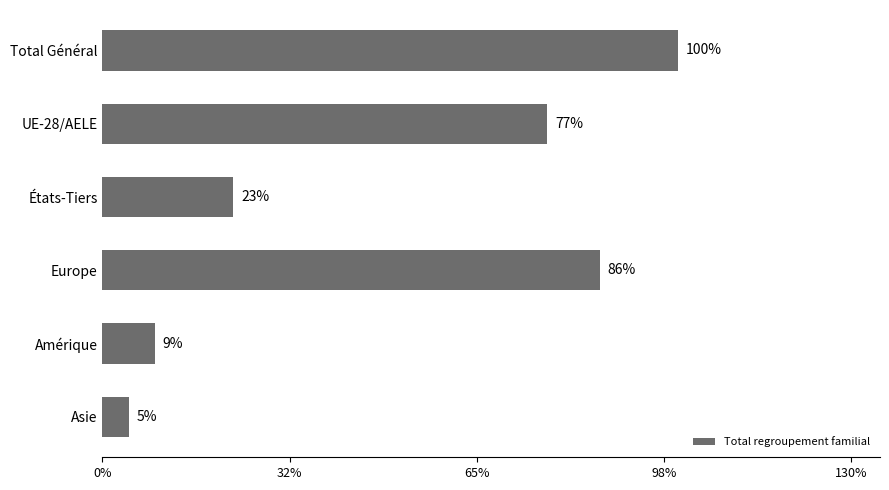

Does the chart contain any negative values?

No